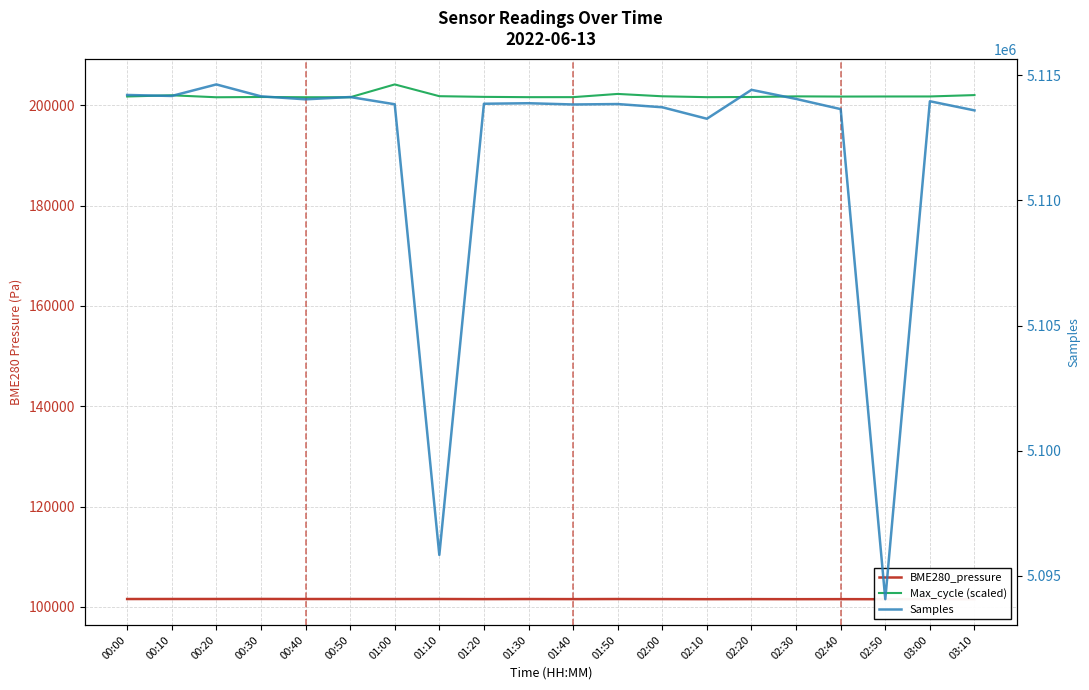

Reading left to right, what are all the values shown in this chart?

BME280_pressure: 00:00=101557.5	00:10=101562.6	00:20=101563.8	00:30=101570.6	00:40=101560.2	00:50=101559.8	01:00=101554.5	01:10=101560.7	01:20=101538.8	01:30=101554.5	01:40=101540.6	01:50=101556.5	02:00=101544.1	02:10=101526.4	02:20=101537.9	02:30=101526.3	02:40=101531.8	02:50=101522.1	03:00=101531.0	03:10=101523.9
Max_cycle (scaled): 00:00=201770.0	00:10=202010.0	00:20=201615.0	00:30=201670.0	00:40=201620.0	00:50=201615.0	01:00=204175.0	01:10=201830.0	01:20=201695.0	01:30=201635.0	01:40=201640.0	01:50=202280.0	02:00=201810.0	02:10=201635.0	02:20=201670.0	02:30=201795.0	02:40=201755.0	02:50=201770.0	03:00=201775.0	03:10=202050.0
Samples: 00:00=5114211.0	00:10=5114171.0	00:20=5114632.0	00:30=5114157.0	00:40=5114037.0	00:50=5114129.0	01:00=5113840.0	01:10=5095838.0	01:20=5113860.0	01:30=5113881.0	01:40=5113831.0	01:50=5113848.0	02:00=5113720.0	02:10=5113261.0	02:20=5114416.0	02:30=5114052.0	02:40=5113646.0	02:50=5094070.0	03:00=5113960.0	03:10=5113595.0